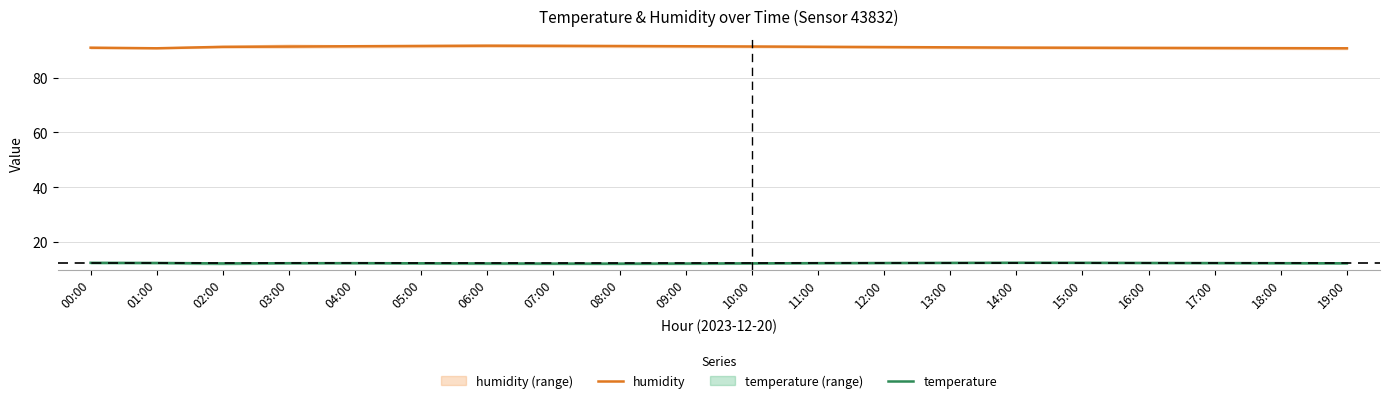

List the series in order of their overall mean, lowest first.

temperature, humidity